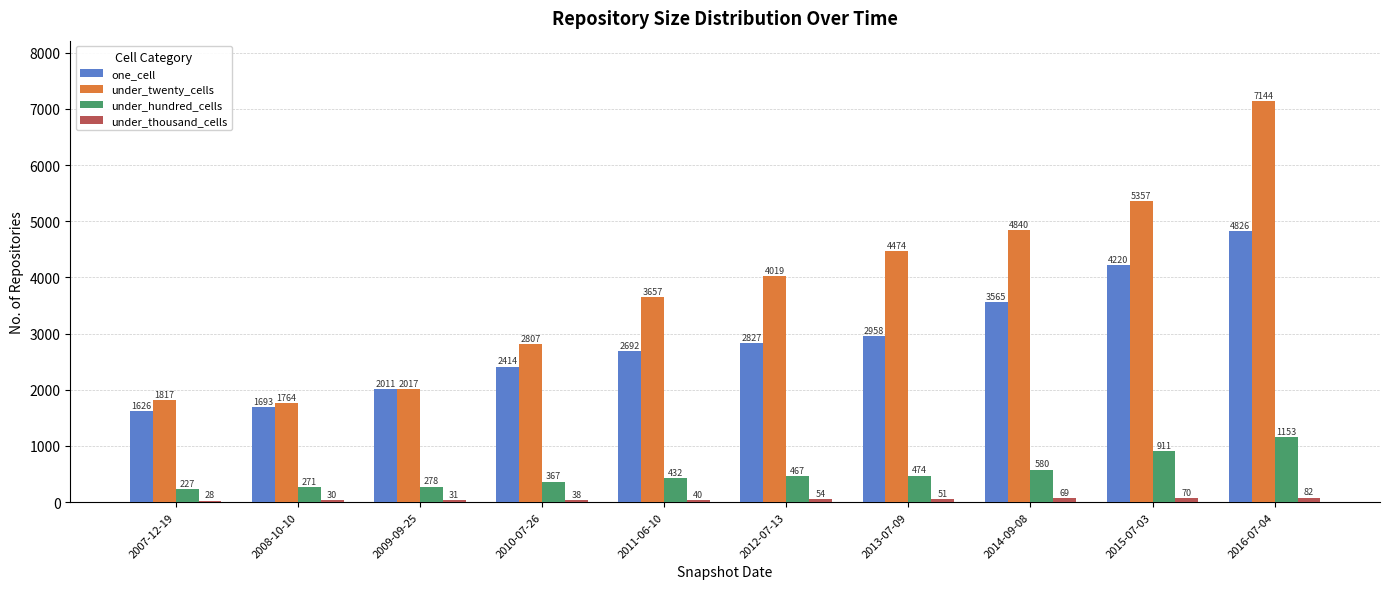

What is the value of the under_twenty_cells bar at the 4th from the left?

2807